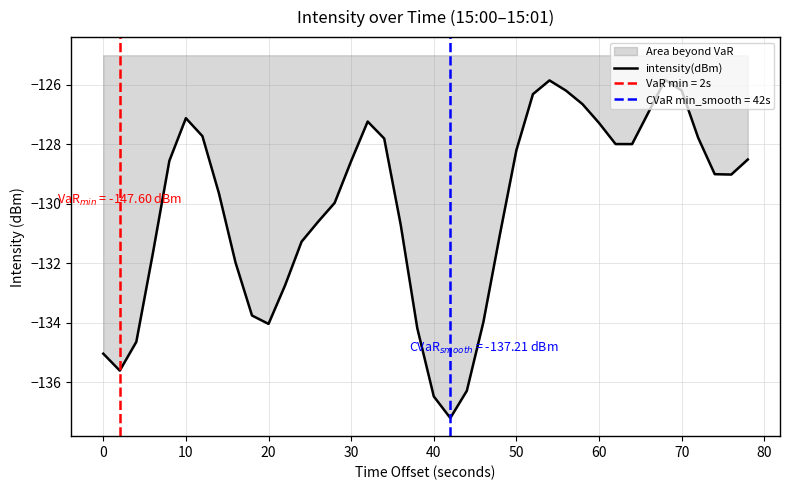

What is the minimum value for intensity(dBm)?

-137.2